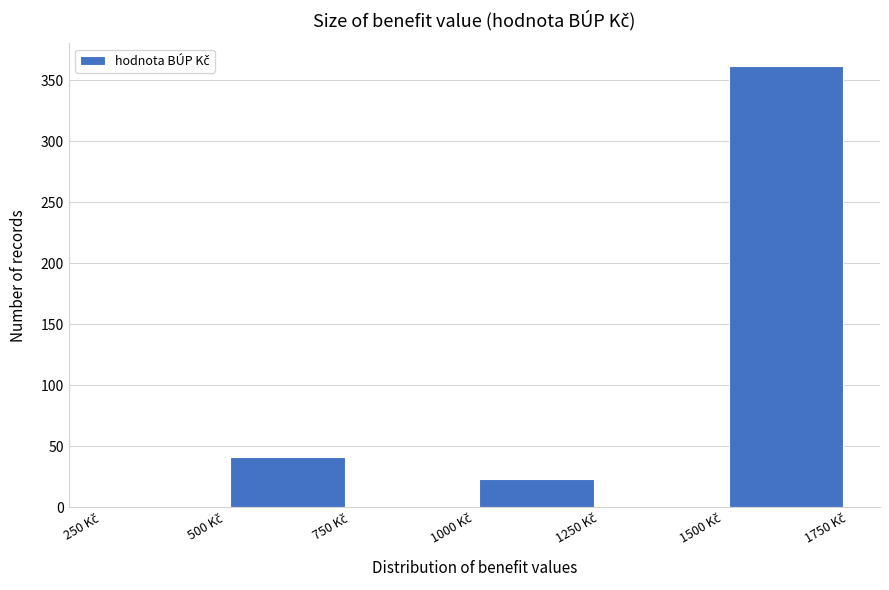

Which range on the x-axis has the tallest bar?

1500 to 1750